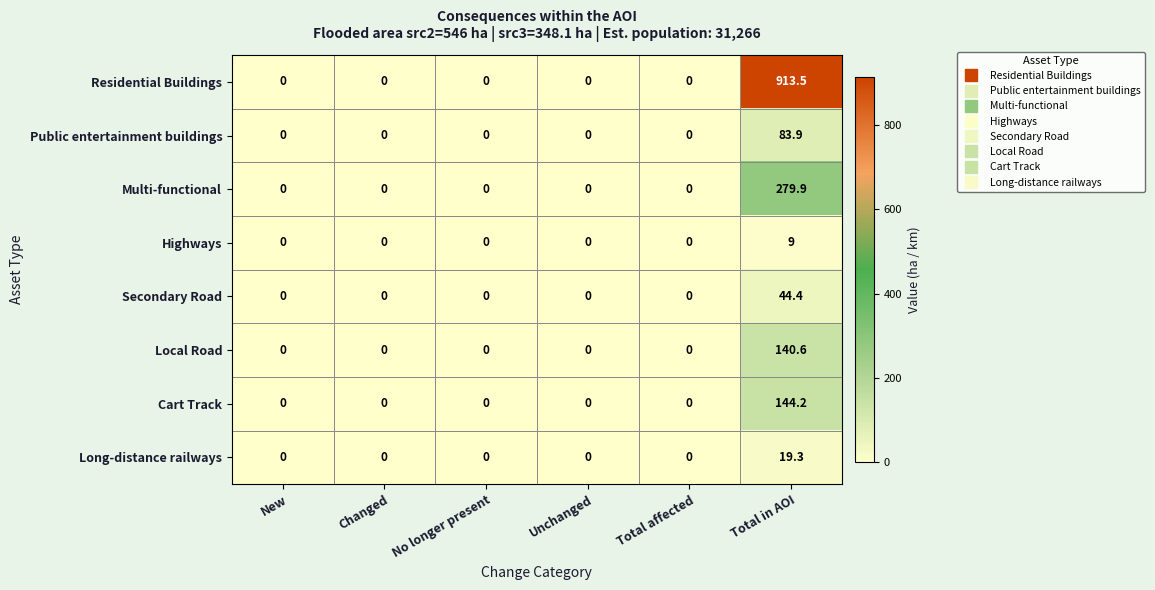

List the series in order of their peak value, highest first.

Residential Buildings, Multi-functional, Cart Track, Local Road, Public entertainment buildings, Secondary Road, Long-distance railways, Highways